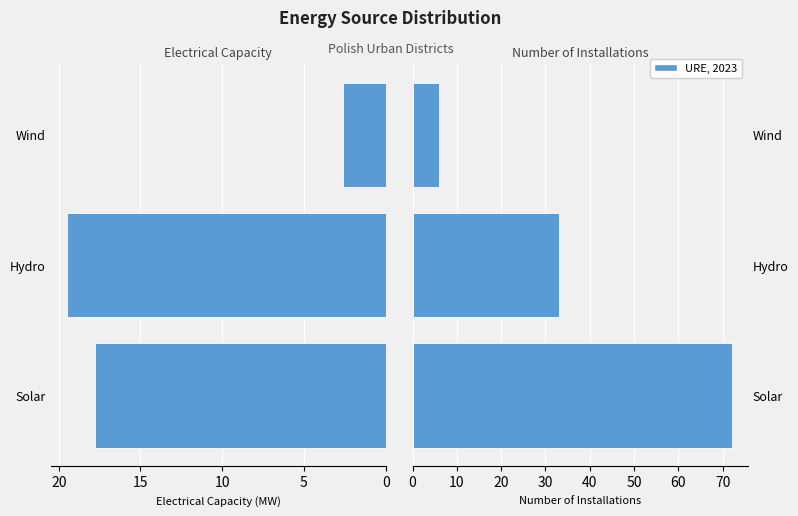

What is the sum of the Electrical Capacity (MW) values at Hydro and Solar?

37.3